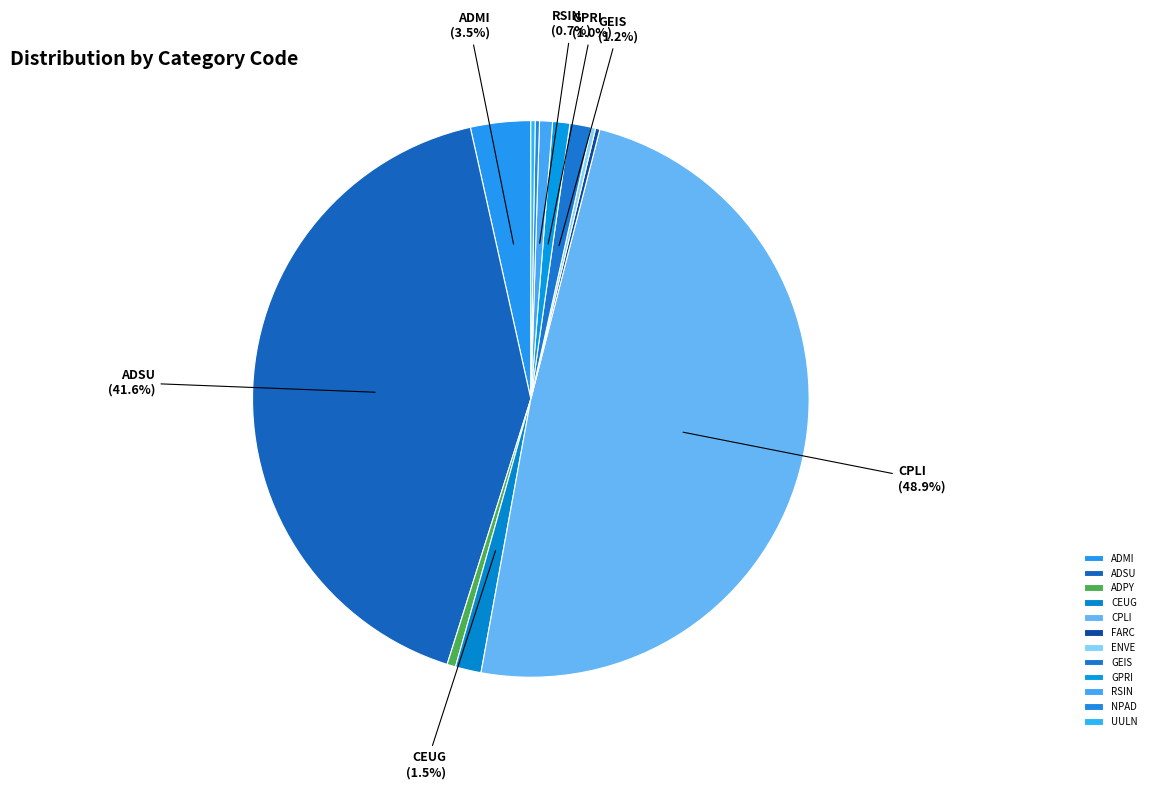

Rank the categories by value from highest to lowest.

CPLI, ADSU, ADMI, CEUG, GEIS, GPRI, RSIN, ADPY, FARC, ENVE, NPAD, UULN